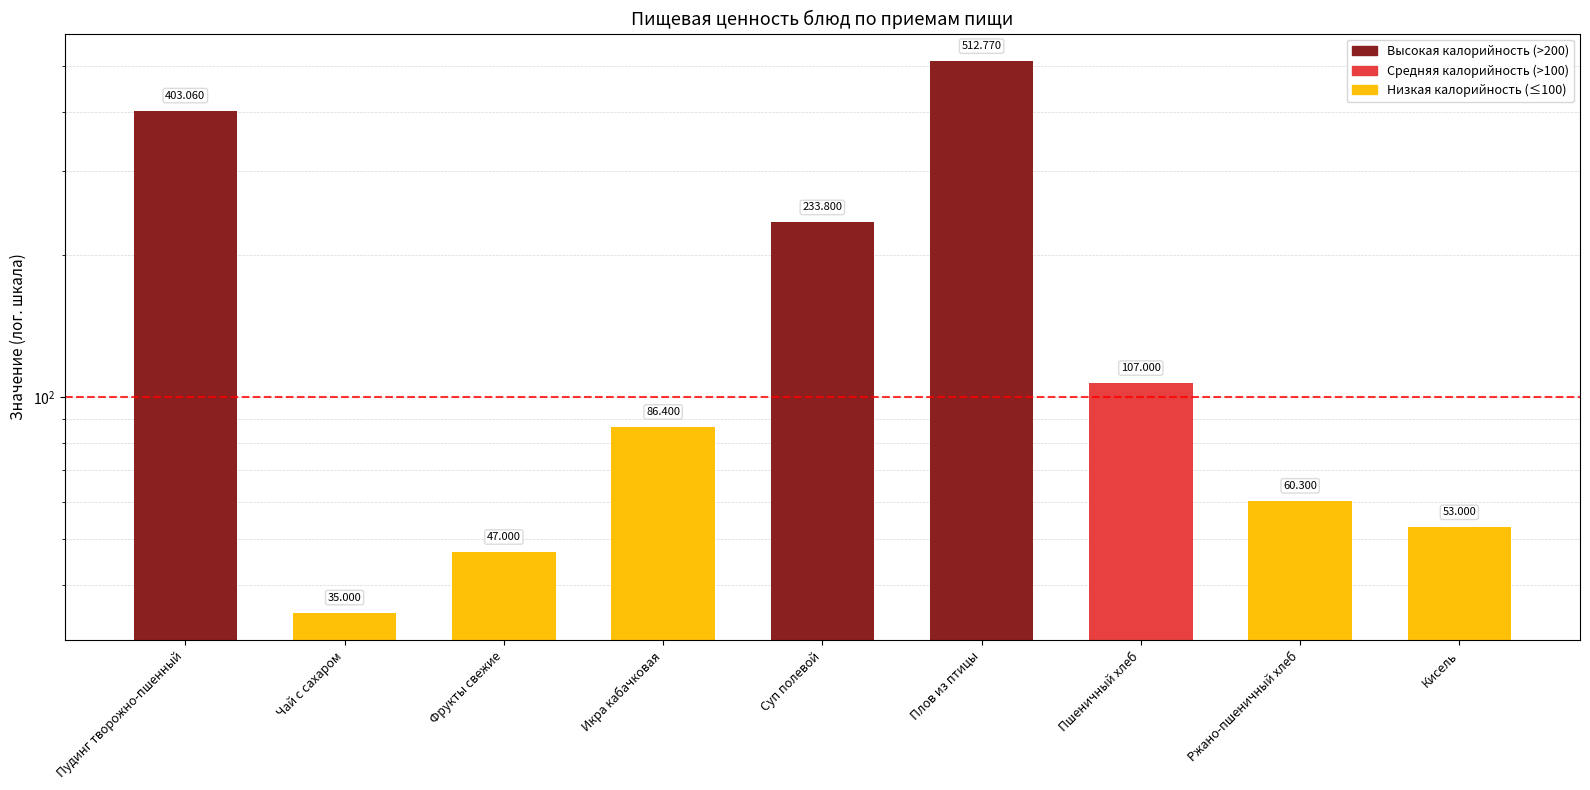

How many bars are there in total?

9